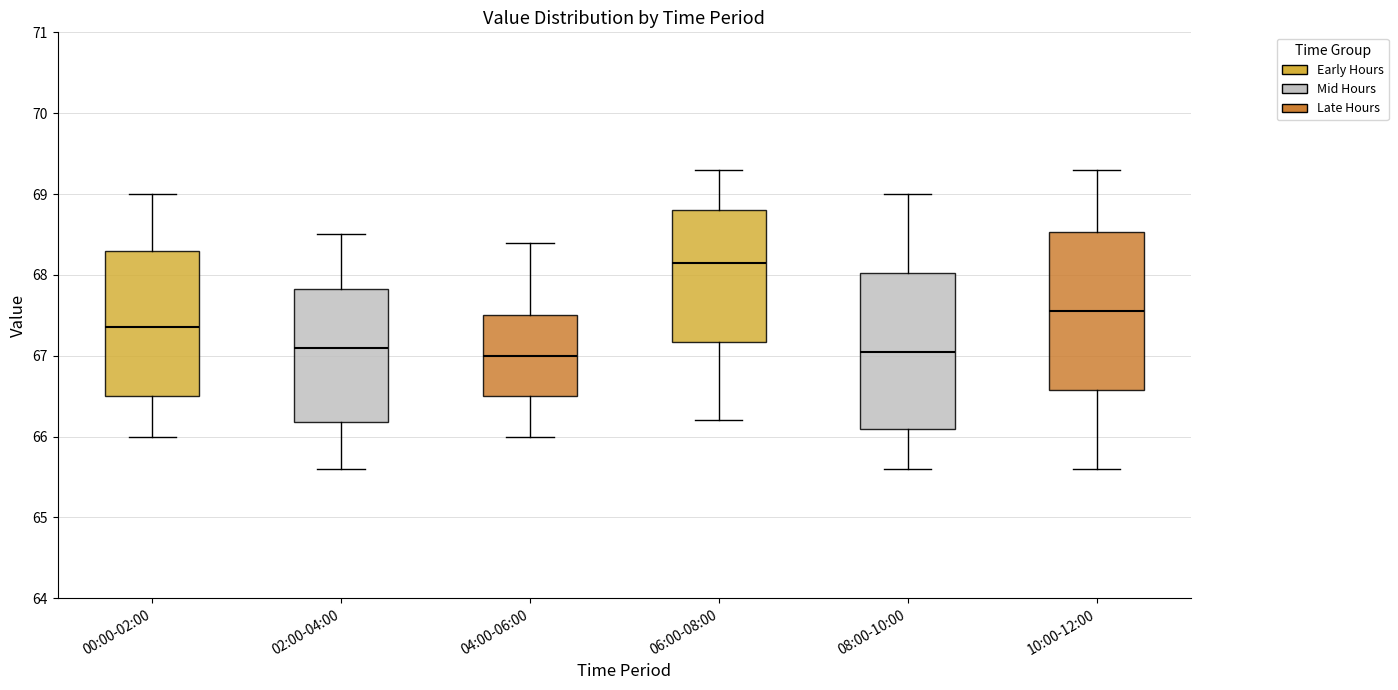

Reading left to right, read every box against the y-axis: the position of its median line, the range the box covers, and the ends of its whiskers. The values are not printed on the chart, so give them approximately, as read against the axis.

00:00-02:00: median 67.4, box 66.5 to 68.3, whiskers 66.0 to 69.0
02:00-04:00: median 67.1, box 66.2 to 67.8, whiskers 65.6 to 68.5
04:00-06:00: median 67.0, box 66.5 to 67.5, whiskers 66.0 to 68.4
06:00-08:00: median 68.2, box 67.2 to 68.8, whiskers 66.2 to 69.3
08:00-10:00: median 67.1, box 66.1 to 68.0, whiskers 65.6 to 69.0
10:00-12:00: median 67.6, box 66.6 to 68.5, whiskers 65.6 to 69.3